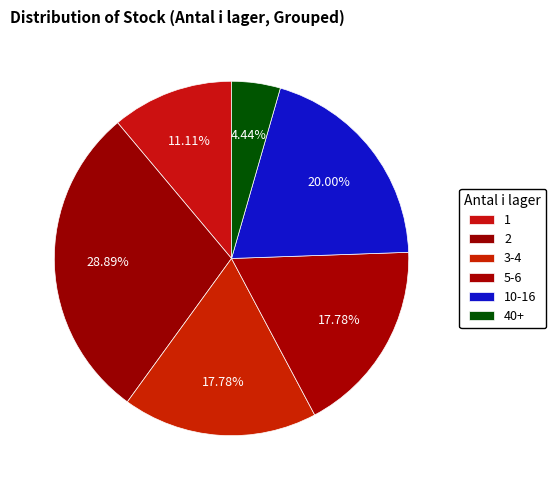

How many slices are in this pie chart?

6